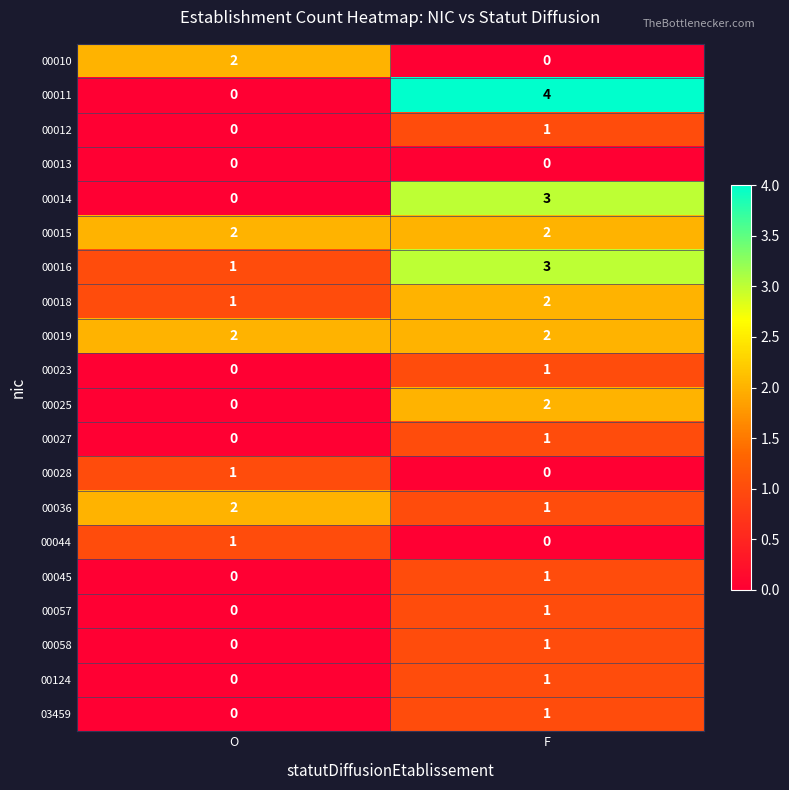

Between O and F, which series saw the biggest shift?

00011